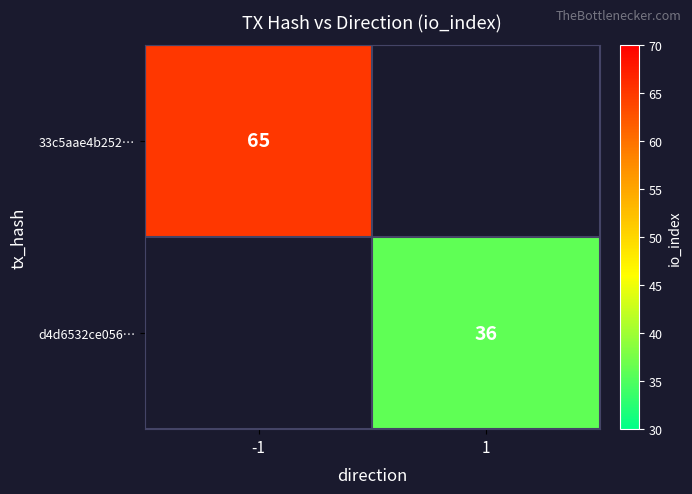

True or false: 33c5aae4b252… has a value of 65 at -1.

True